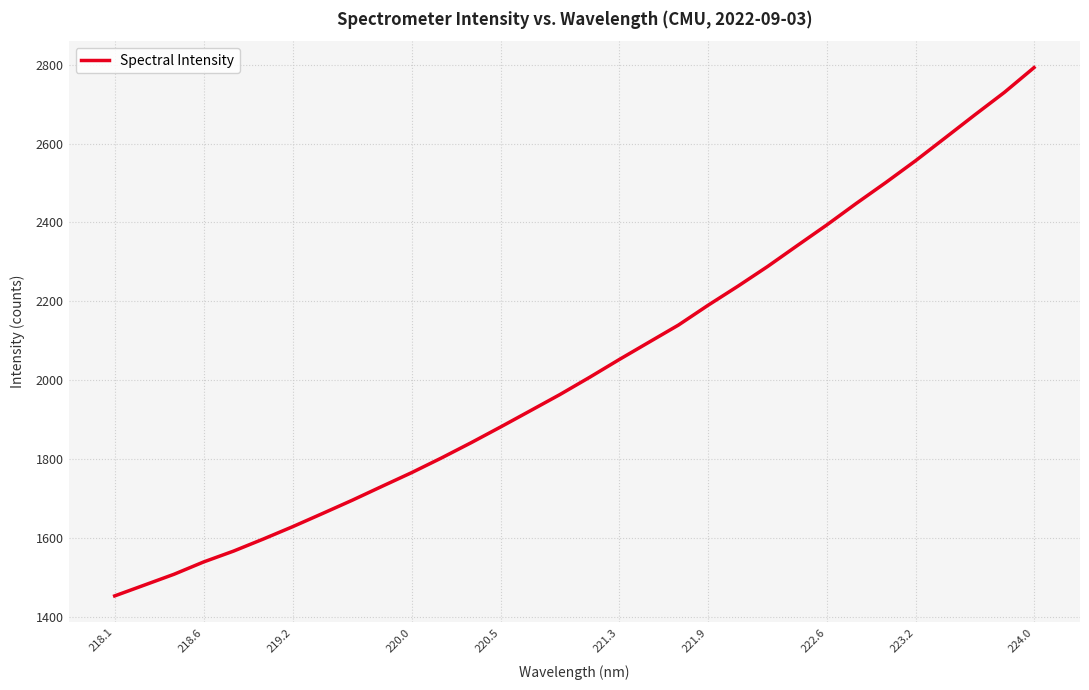

What is the difference between the maximum and minimum values?

1340.0